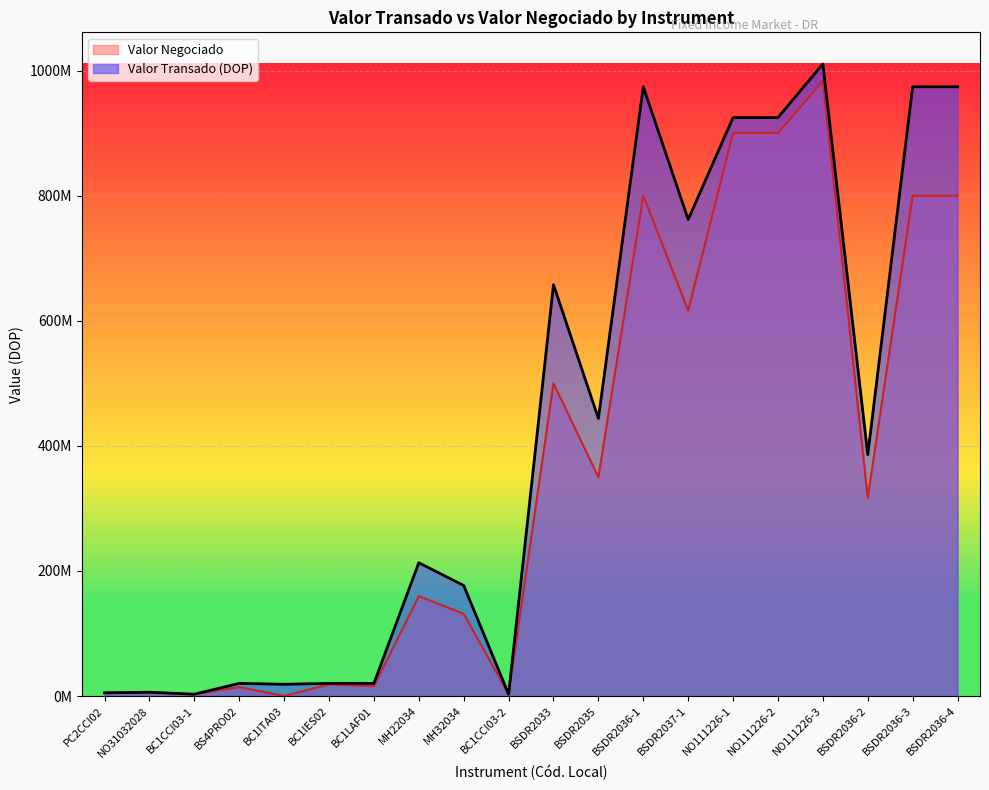

Rank the categories by Valor Negociado value from highest to lowest.

NO111226-3, NO111226-1, NO111226-2, BSDR2036-1, BSDR2036-3, BSDR2036-4, BSDR2037-1, BSDR2033, BSDR2035, BSDR2036-2, MH22034, MH32034, BC1IES02, BC1LAF01, BS4PRO02, NO31032028, PC2CCI02, BC1CCI03-2, BC1CCI03-1, BC1ITA03